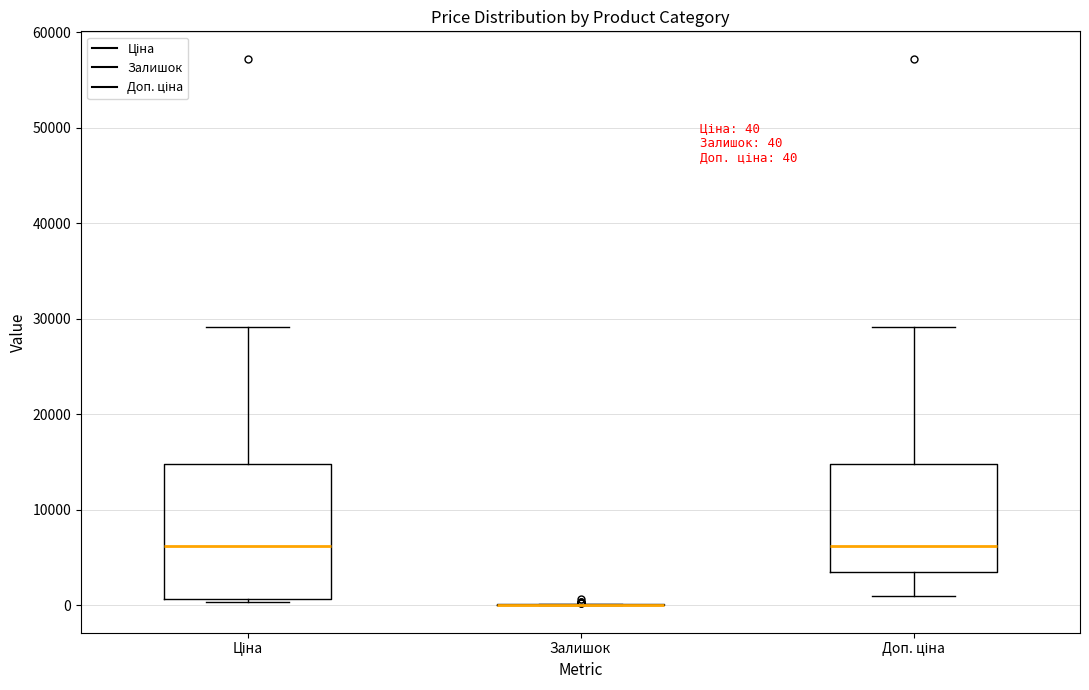

Which box is the tallest, from its lower edge to its upper edge?

Ціна